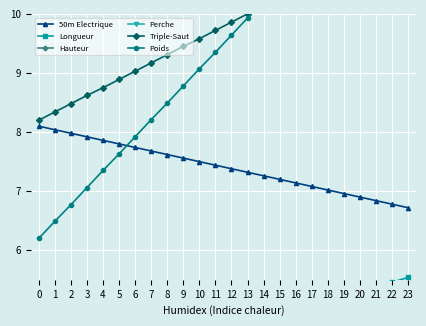

At 16, list the series in order from smallest to largest.

Hauteur, Perche, Longueur, 50m Electrique, Triple-Saut, Poids